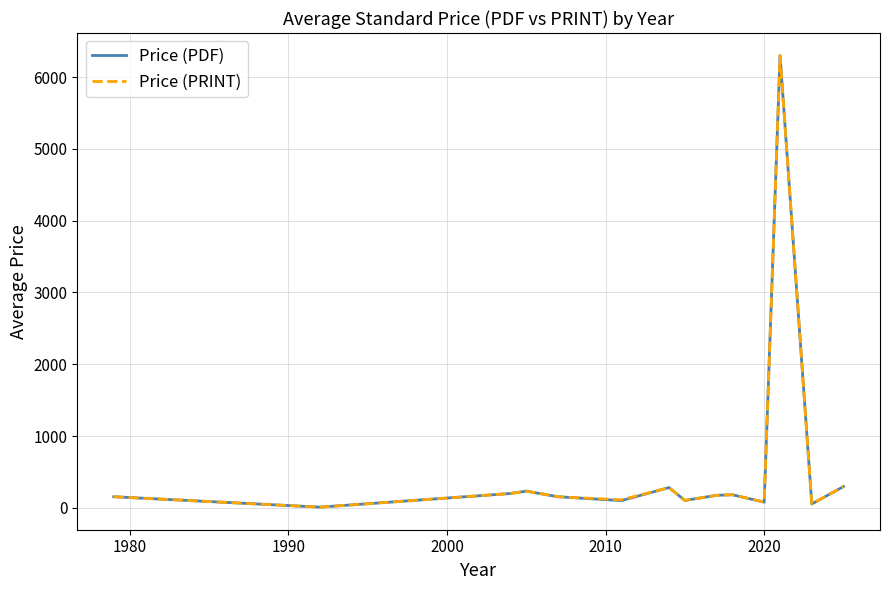

How many lines are shown in the chart?

2